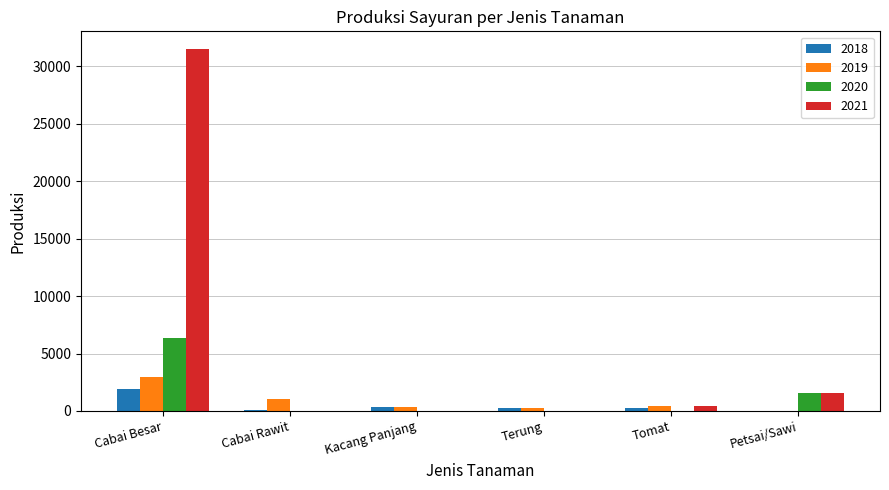

How many 2020 values are between 0 and 1539?

5